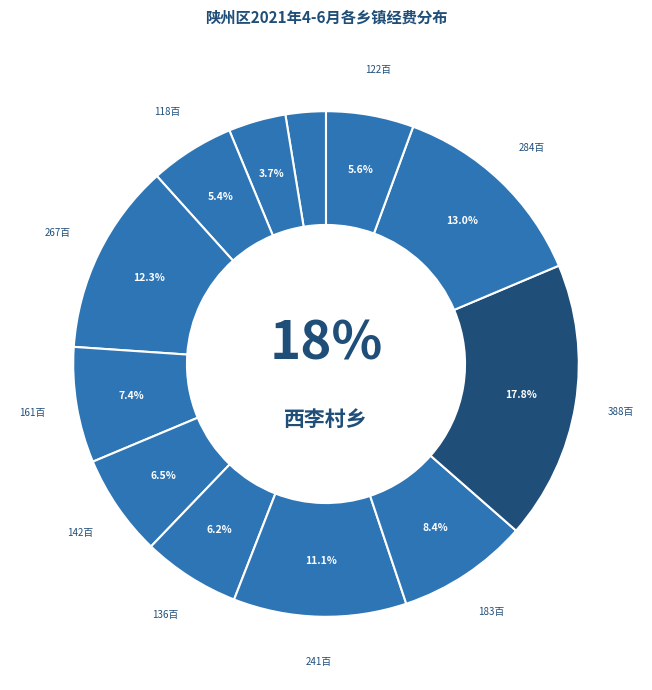

Which slice is the largest?

西李村乡